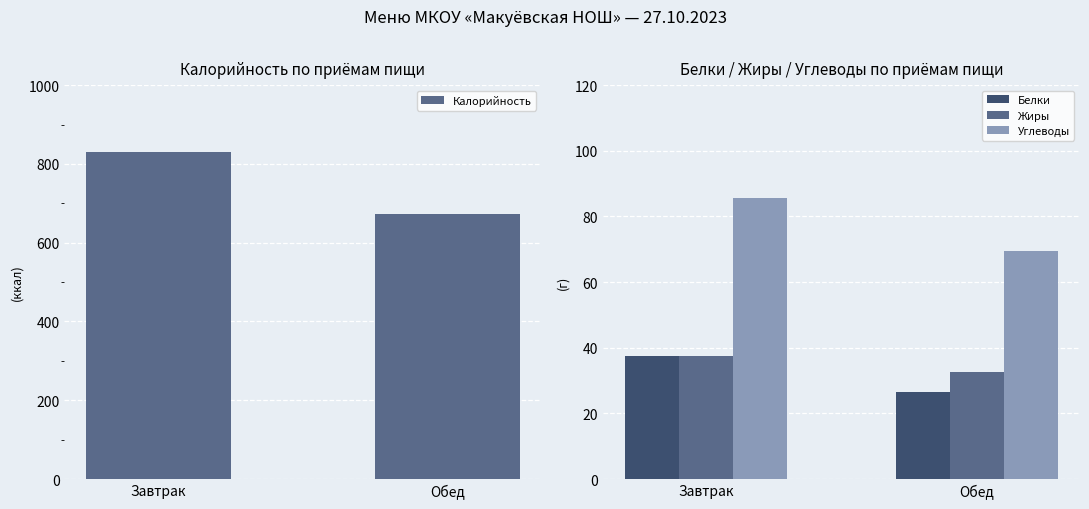

The value of Калорийность at Обед is 440.1. True or false?

False